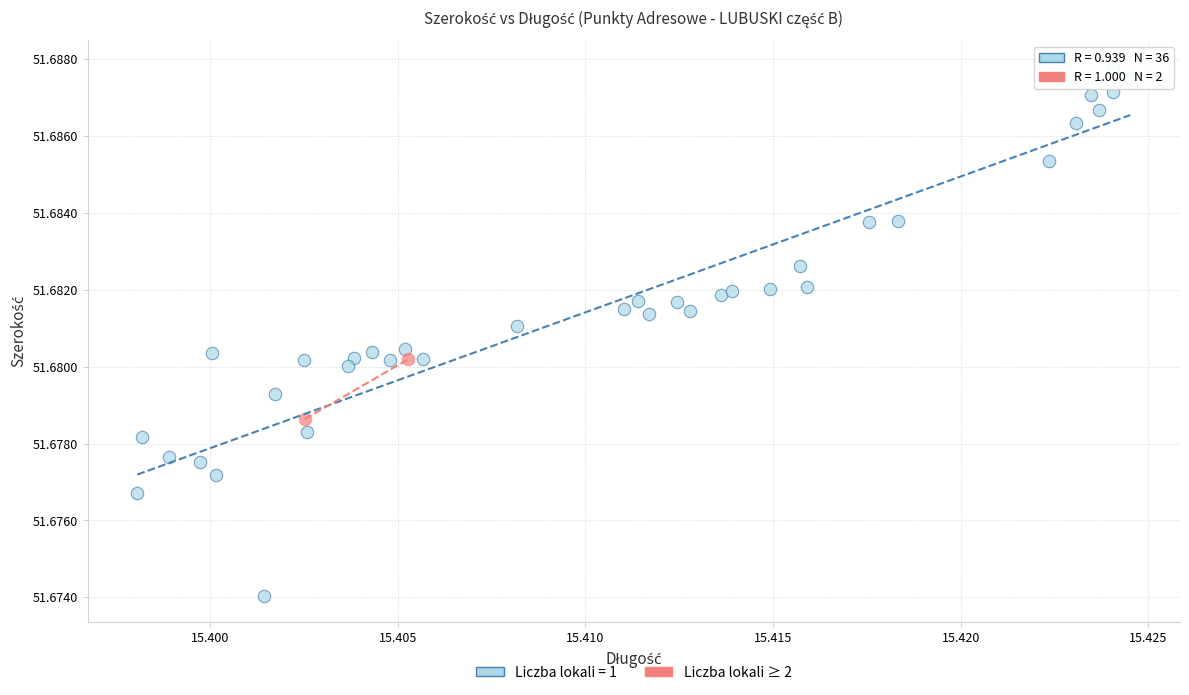

What are all the series names shown in the legend?

Liczba lokali = 1, Liczba lokali ≥ 2